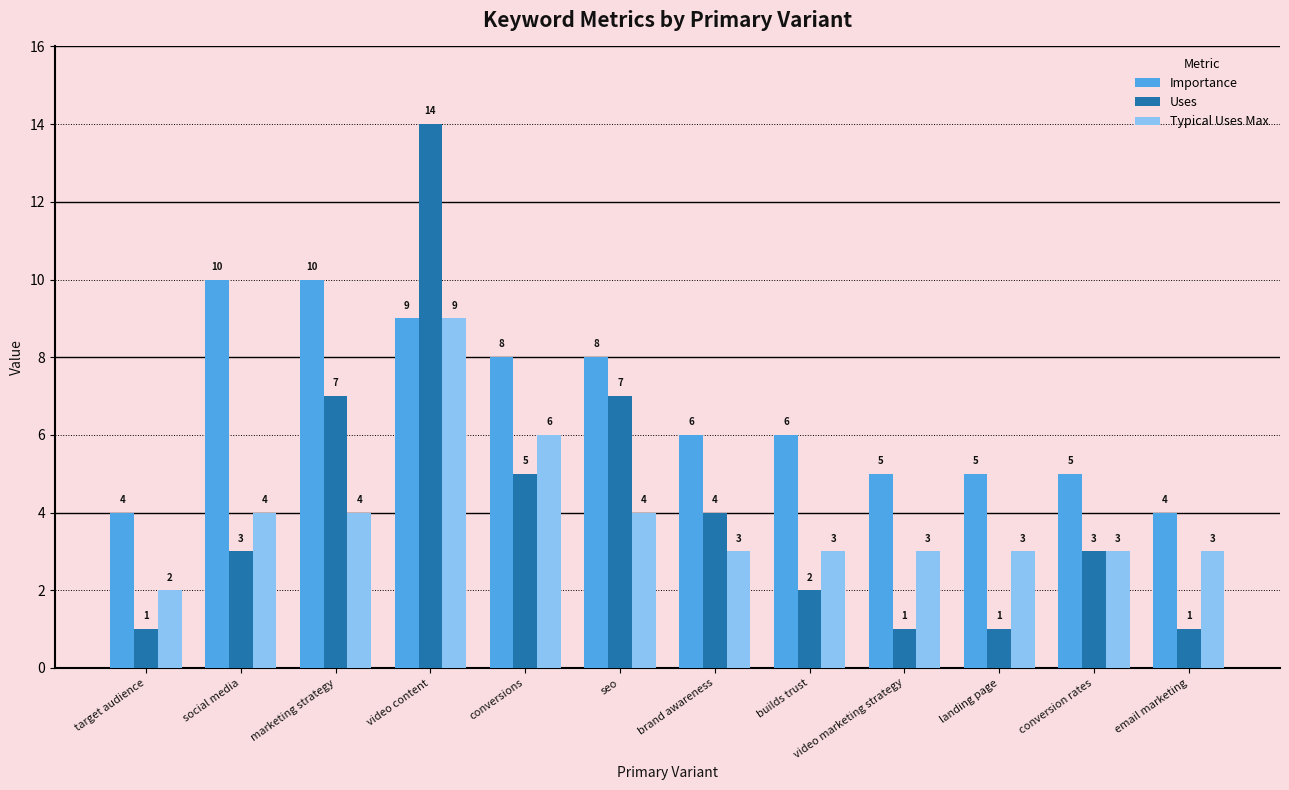

Which series has the largest range (max minus min)?

Uses